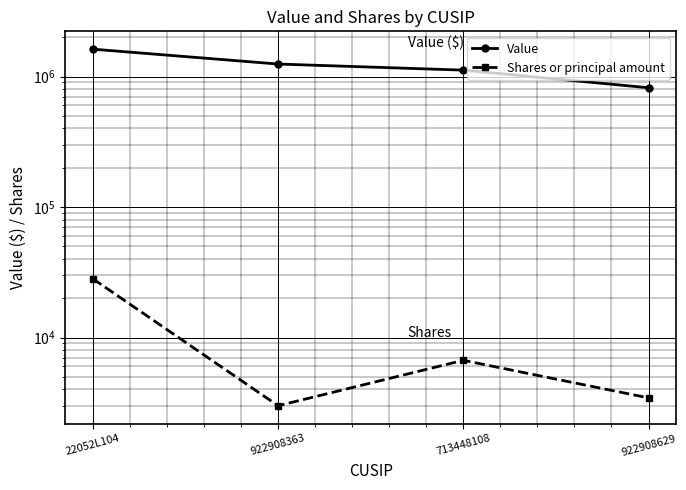

Rank the series by their maximum value, from lowest to highest.

Shares or principal amount, Value